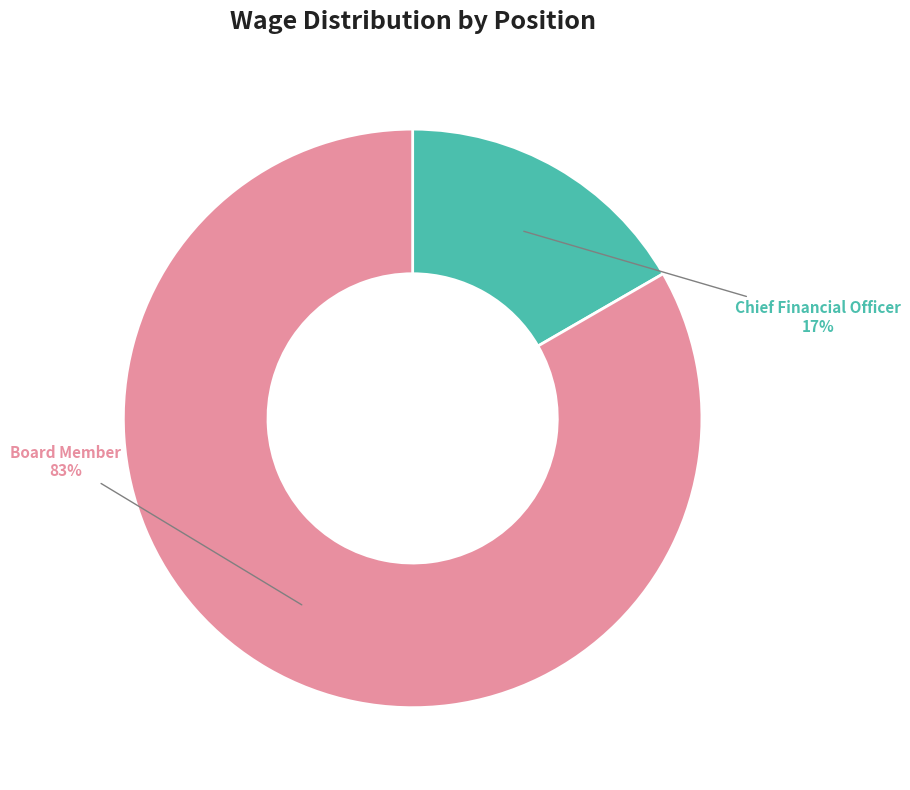

To the nearest percent, what is the average slice percentage?

50%